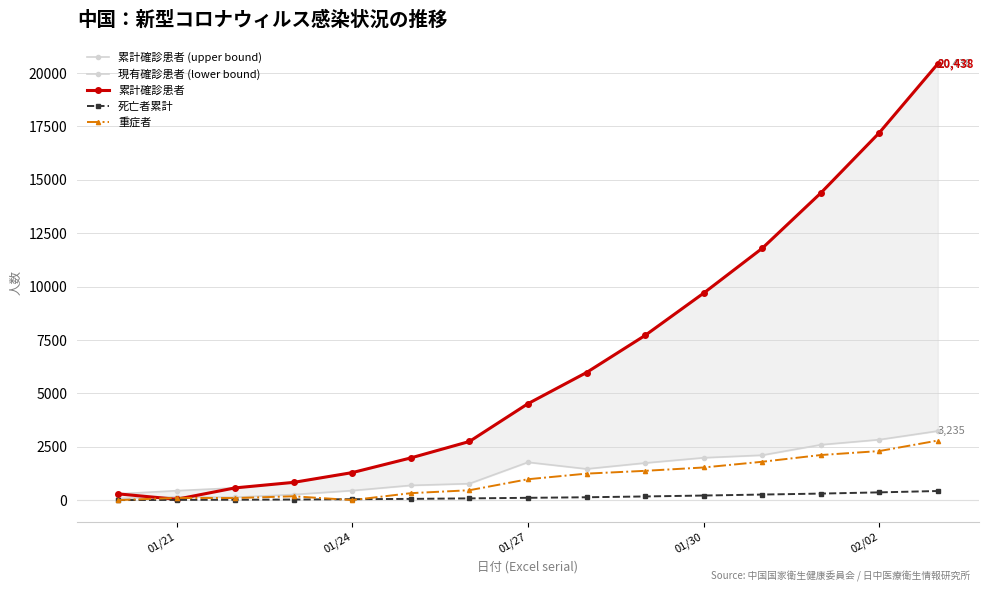

How many values in the 累計確診患者 (upper bound) series are below 4515?

7